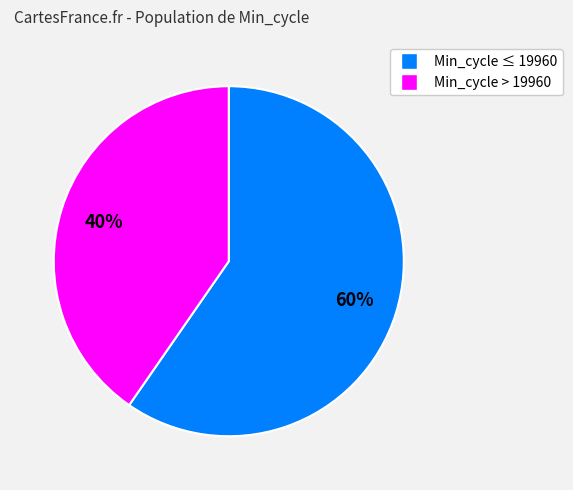

Does any single category account for the majority?

Yes